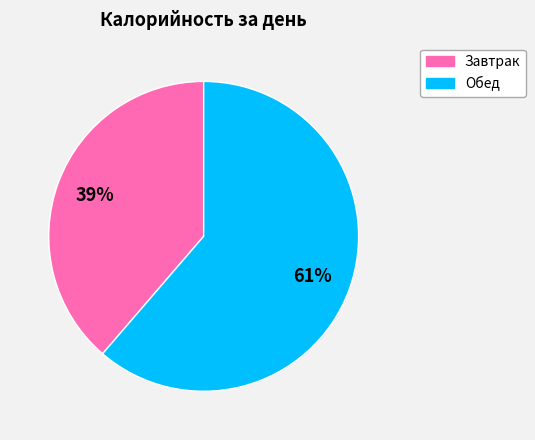

Is it true that Завтрак is 47% of the pie?

False